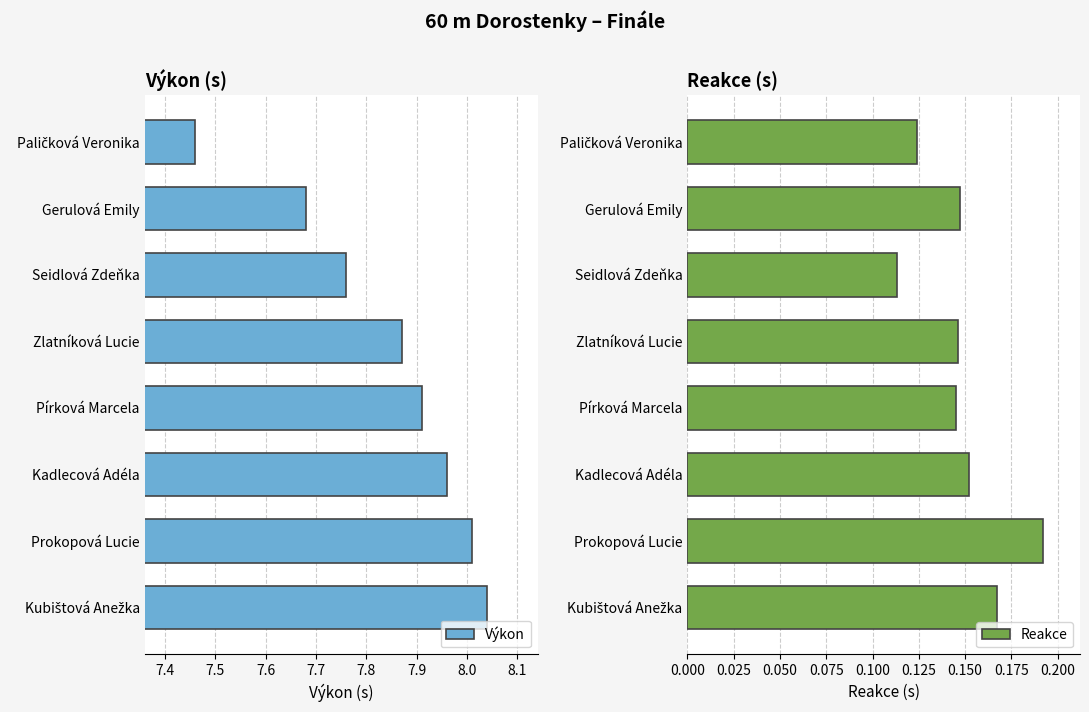

Is it true that Reakce equals 0.3 at Gerulová Emily?

False